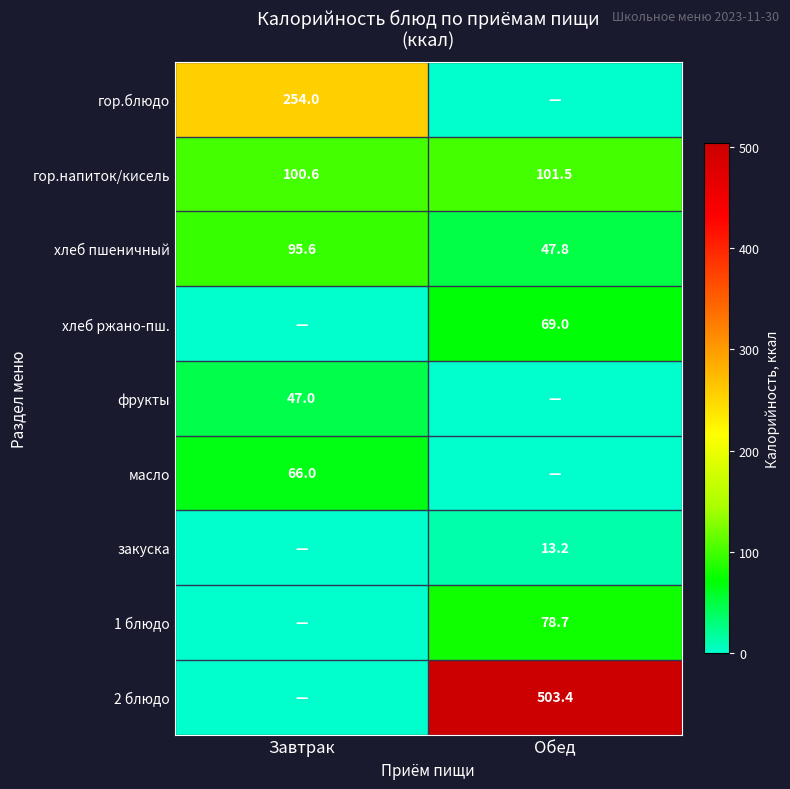

The value of хлеб пшеничный at Завтрак is 63.2. True or false?

False